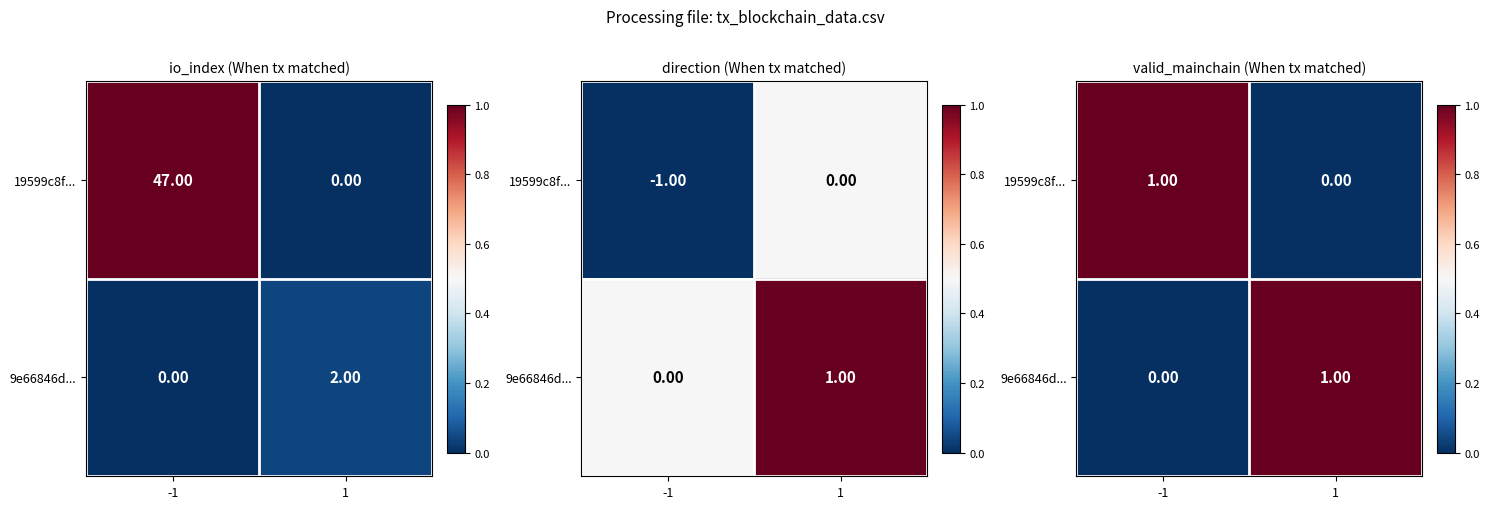

At which category is the sum across all series the highest?

-1